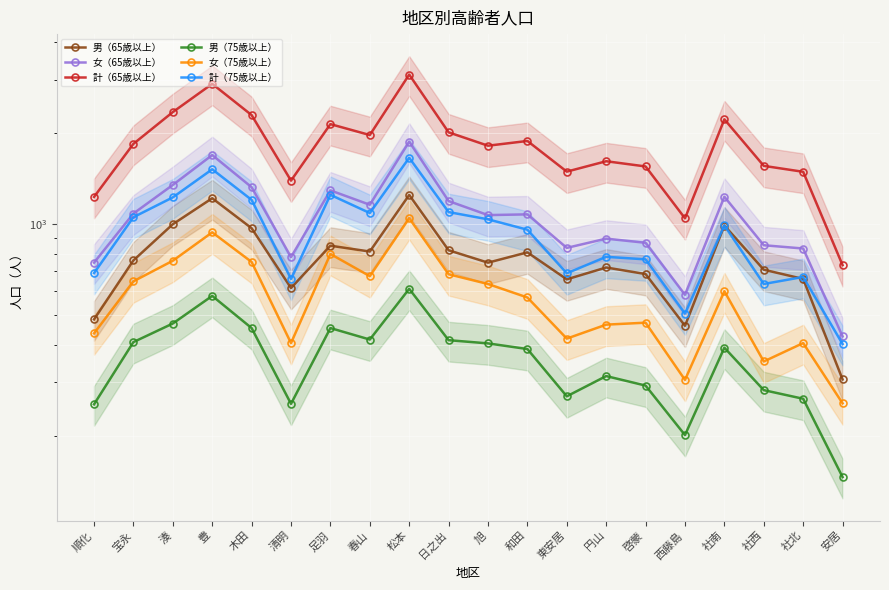

Rank the series at 社北 from lowest to highest value.

男（75歳以上）, 女（75歳以上）, 男（65歳以上）, 計（75歳以上）, 女（65歳以上）, 計（65歳以上）